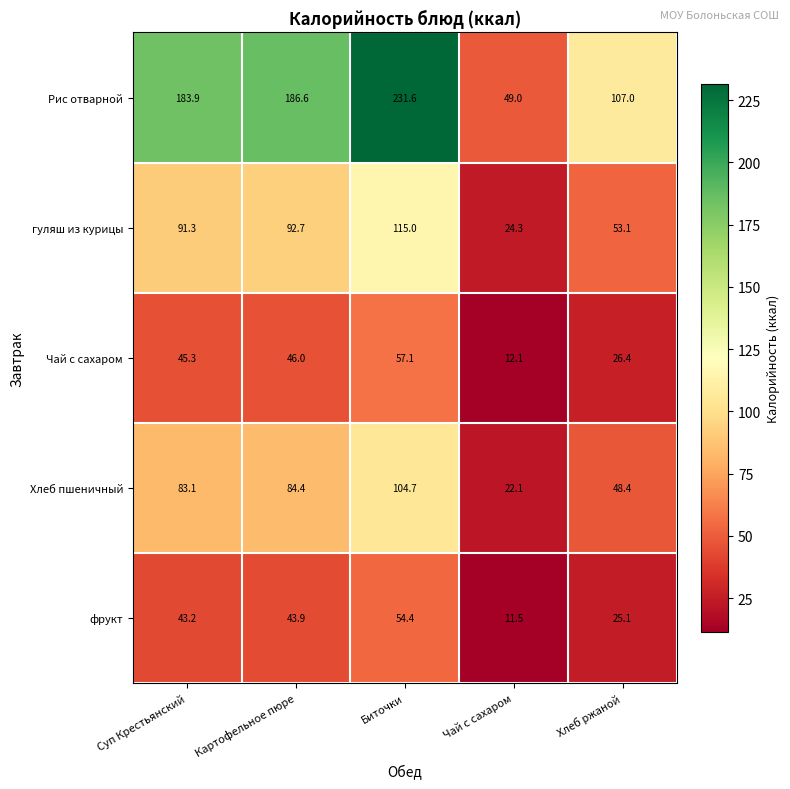

What is the minimum value shown in the chart?

11.5